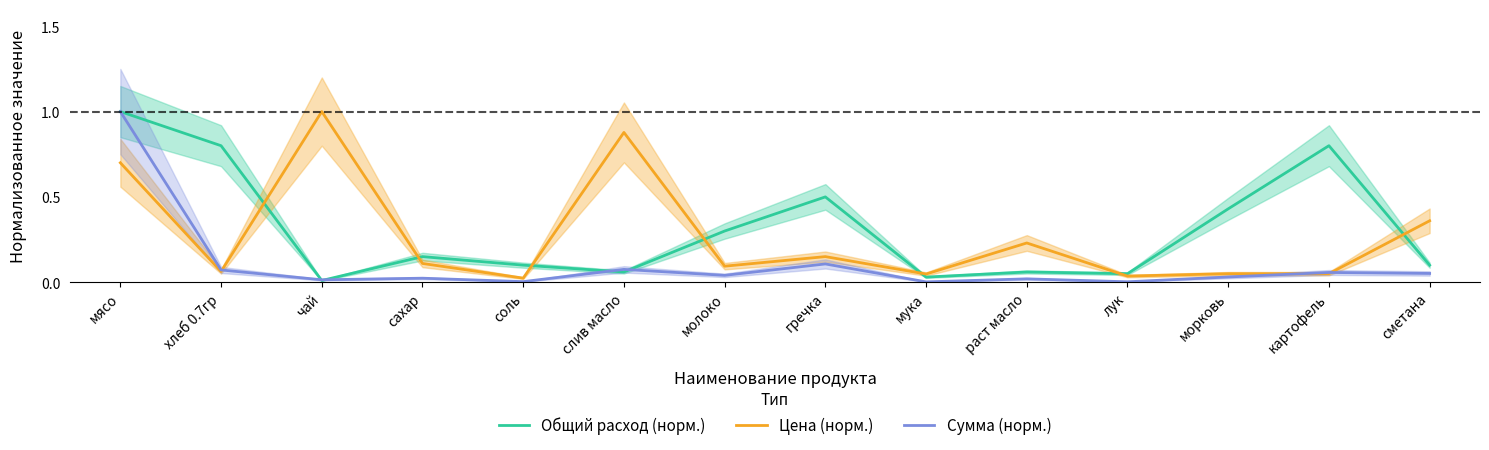

How many distinct data groups are displayed?

3